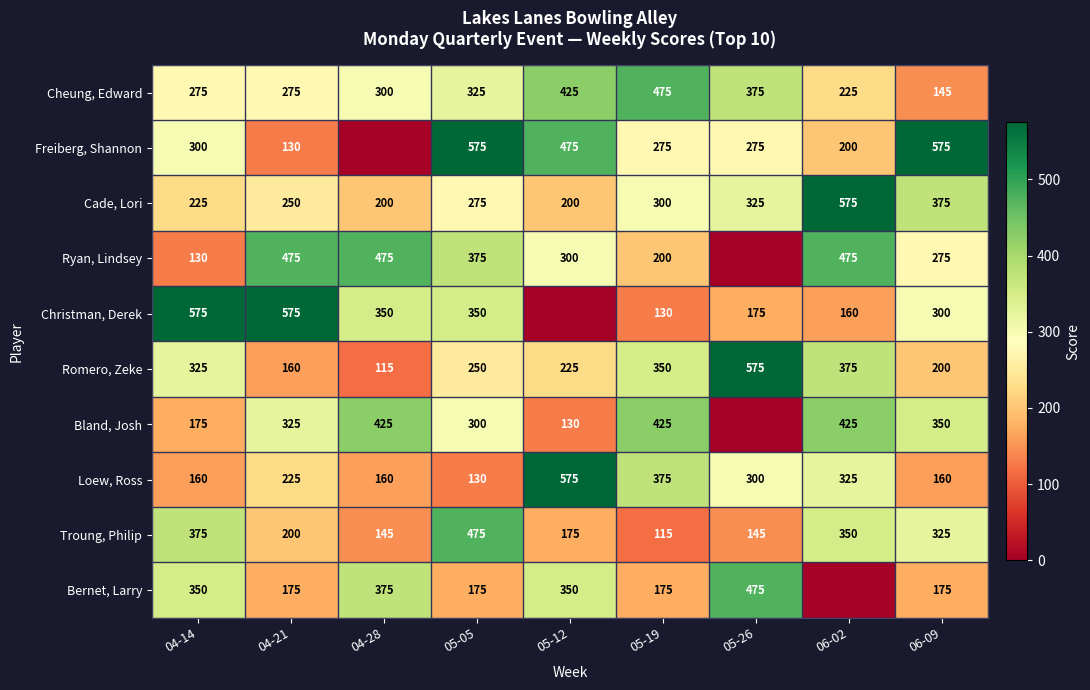

Which label corresponds to the largest value in the chart?

05-05